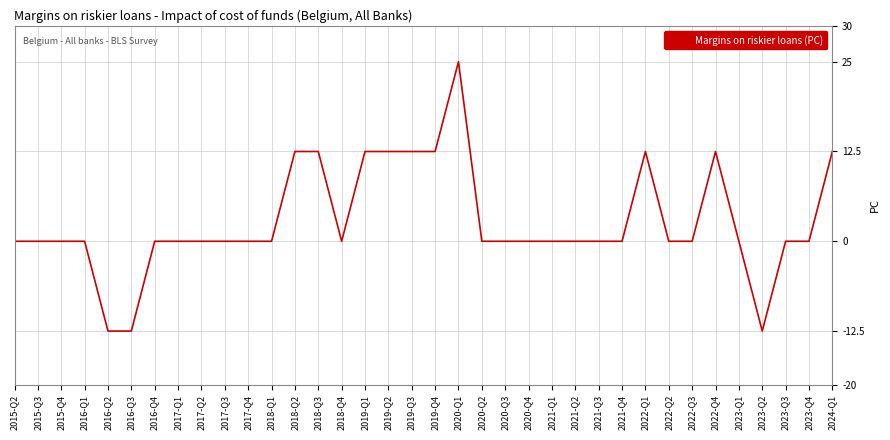

What is the sum of all values?

100.0